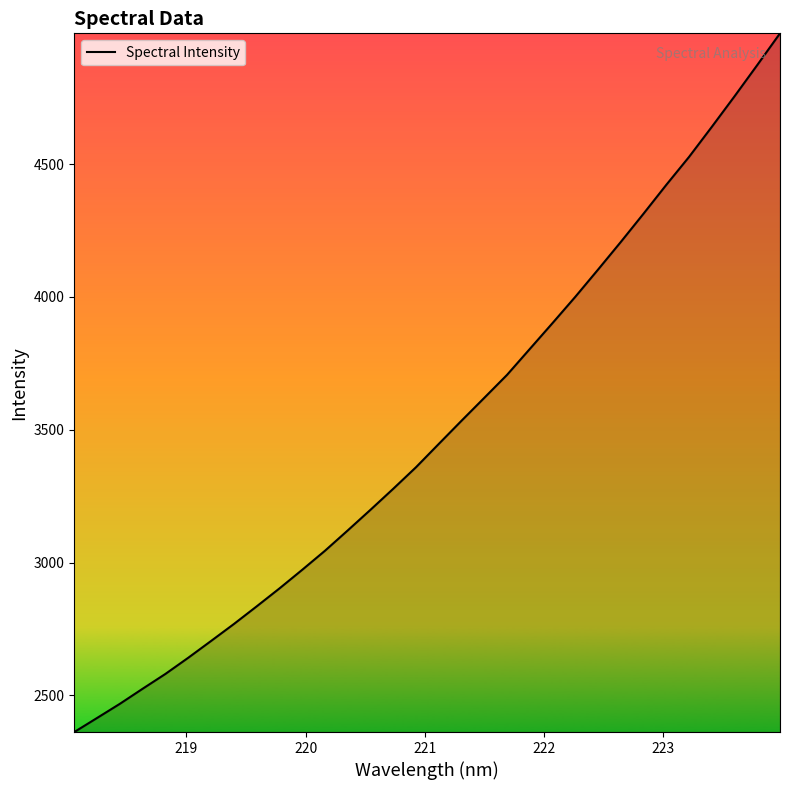

What is the maximum value shown in the chart?

4991.8